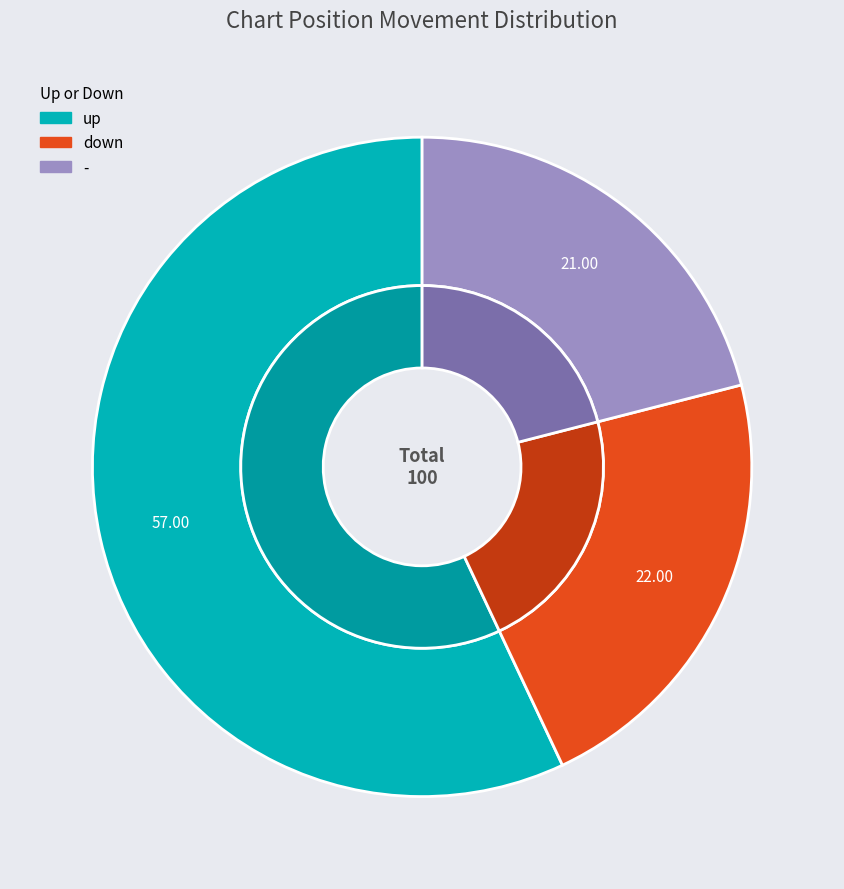

How many segments does this pie chart have?

3